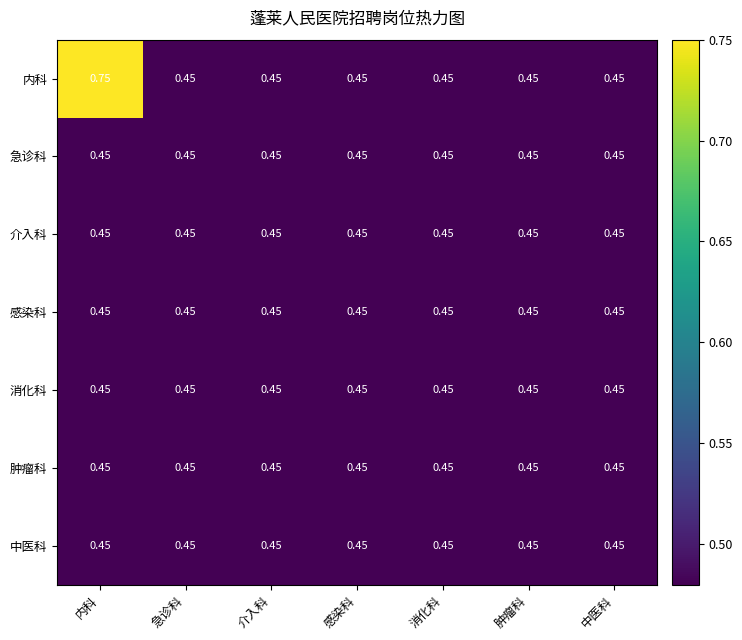

Which label corresponds to the largest value in the chart?

内科